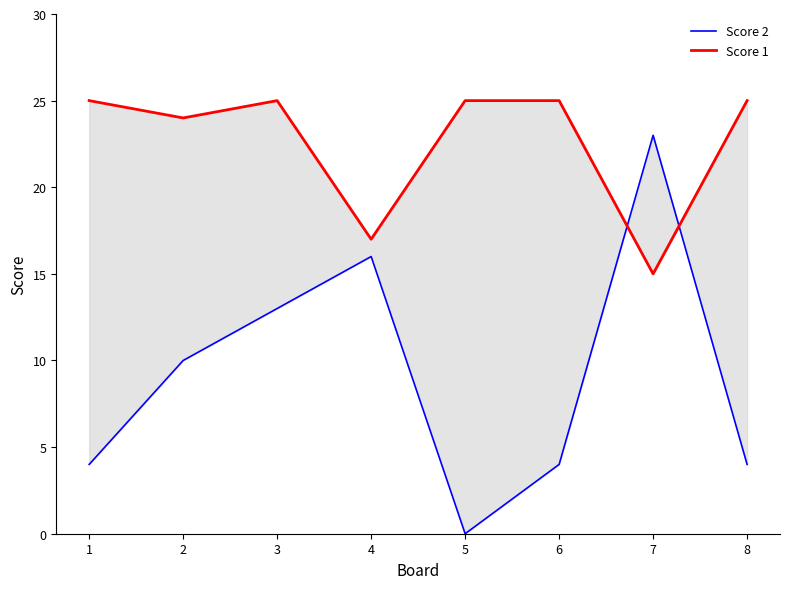

At which category does Score 2 reach its first local valley?

5